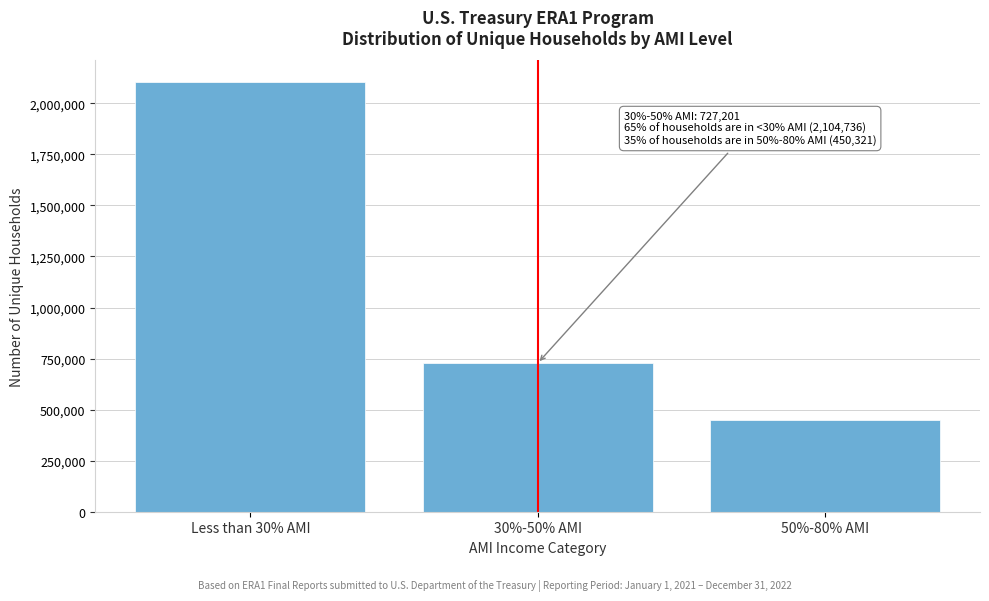

Reading left to right, list all the values displayed in this chart.

2104736	727201	450321